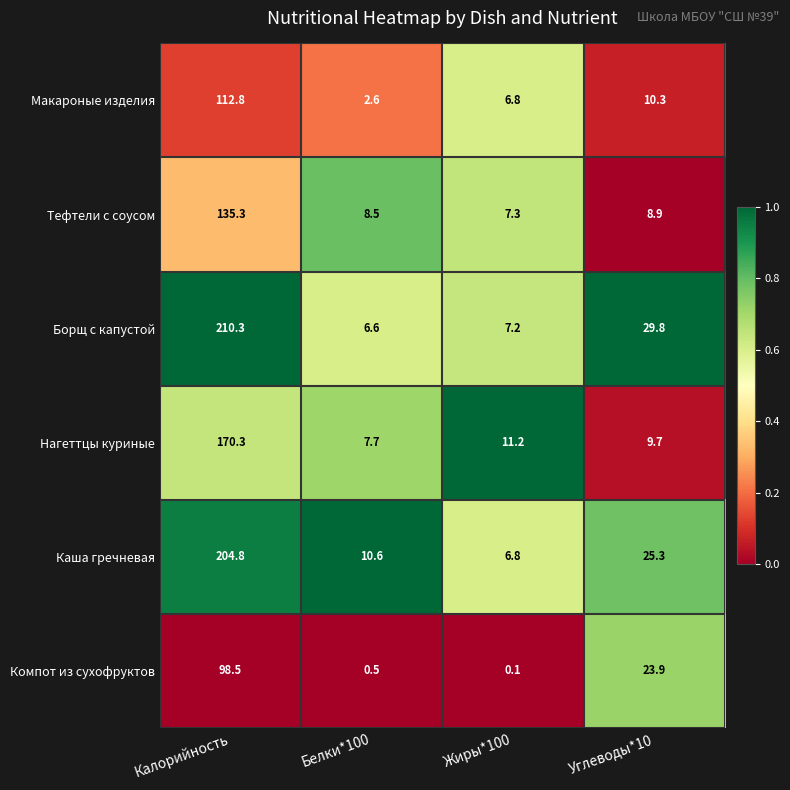

Rank the series by their maximum value, from highest to lowest.

Борщ с капустой, Каша гречневая, Нагеттцы куриные, Тефтели с соусом, Макароные изделия, Компот из сухофруктов